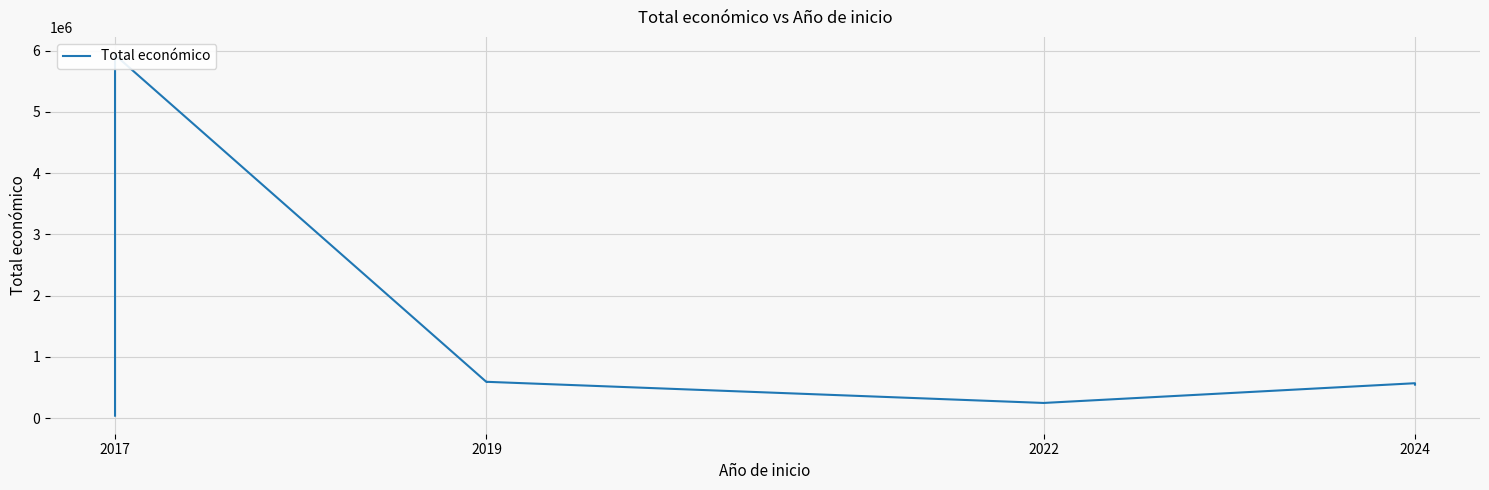

Count the number of data series in this chart.

1